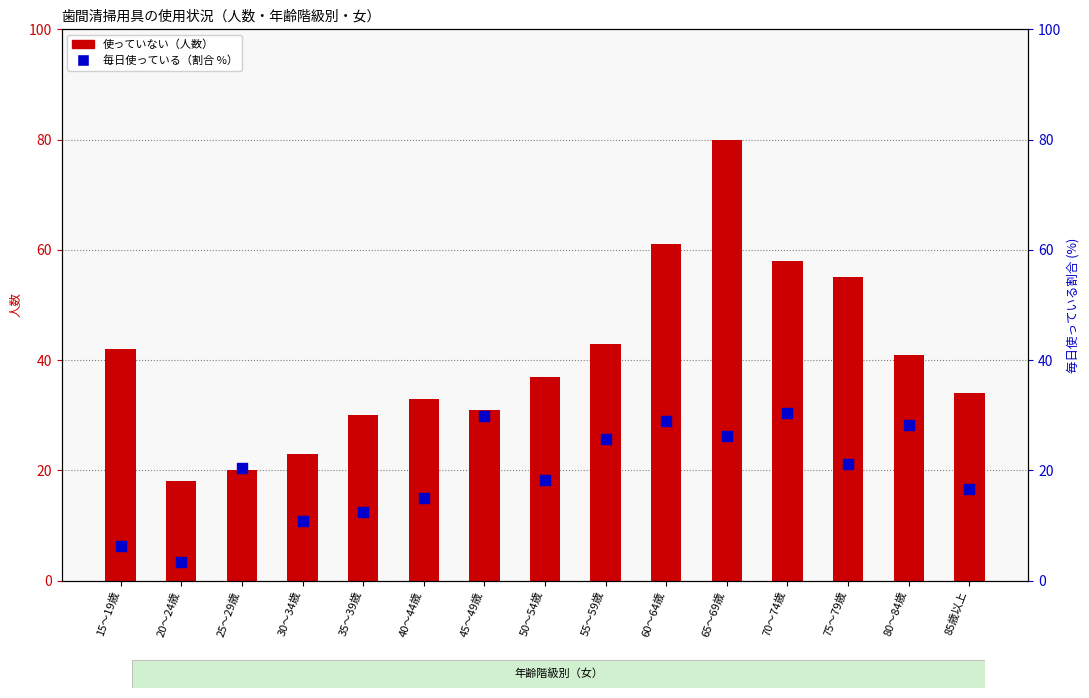

At which category is the sum across all series the highest?

65～69歳